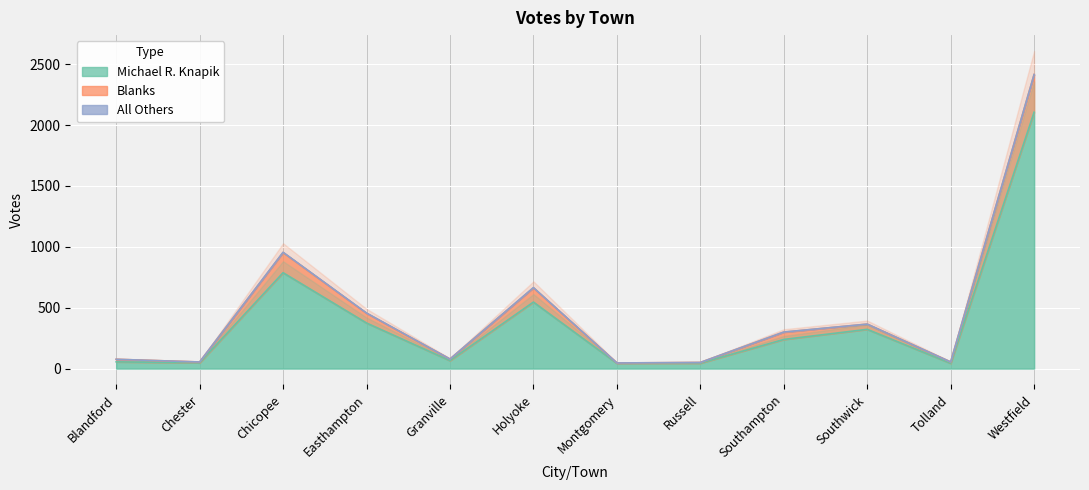

At which category does Michael R. Knapik reach its first local valley?

Chester